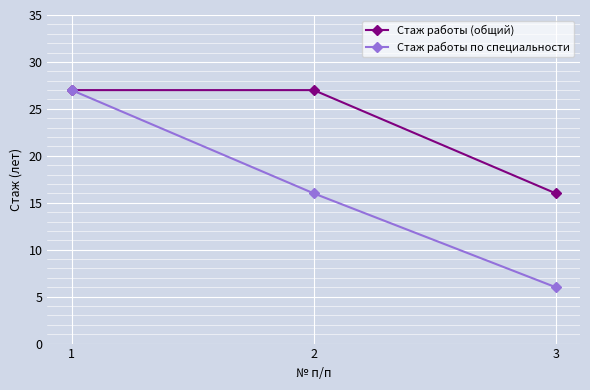

Reading left to right, list all the values displayed in this chart.

Стаж работы (общий): 27	27	16
Стаж работы по специальности: 27	16	6